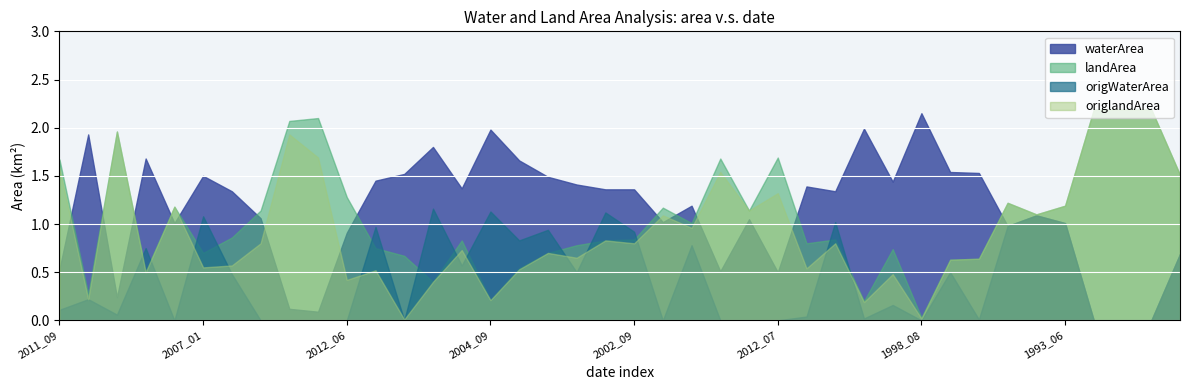

What position from the right is 2005_07?

26